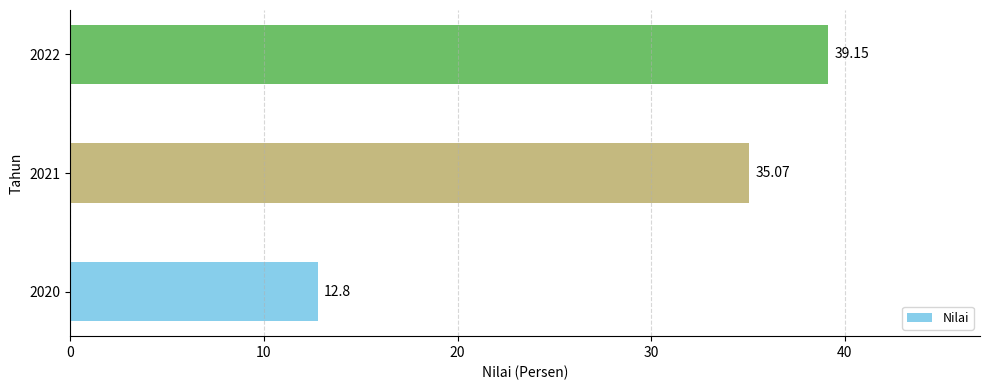

Rank the categories by value from highest to lowest.

2022, 2021, 2020